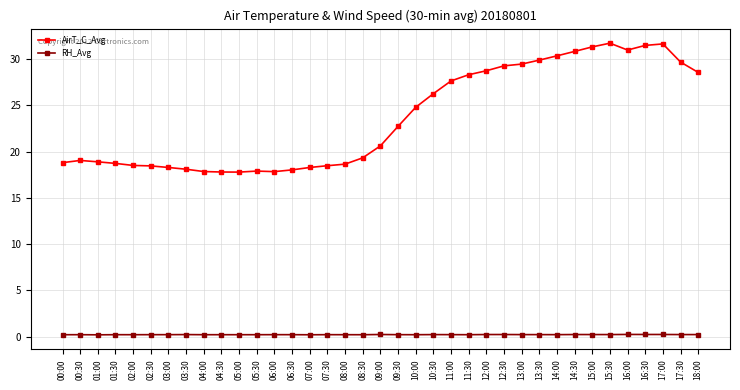

True or false: AirT_C_Avg and RH_Avg cross at least once.

False